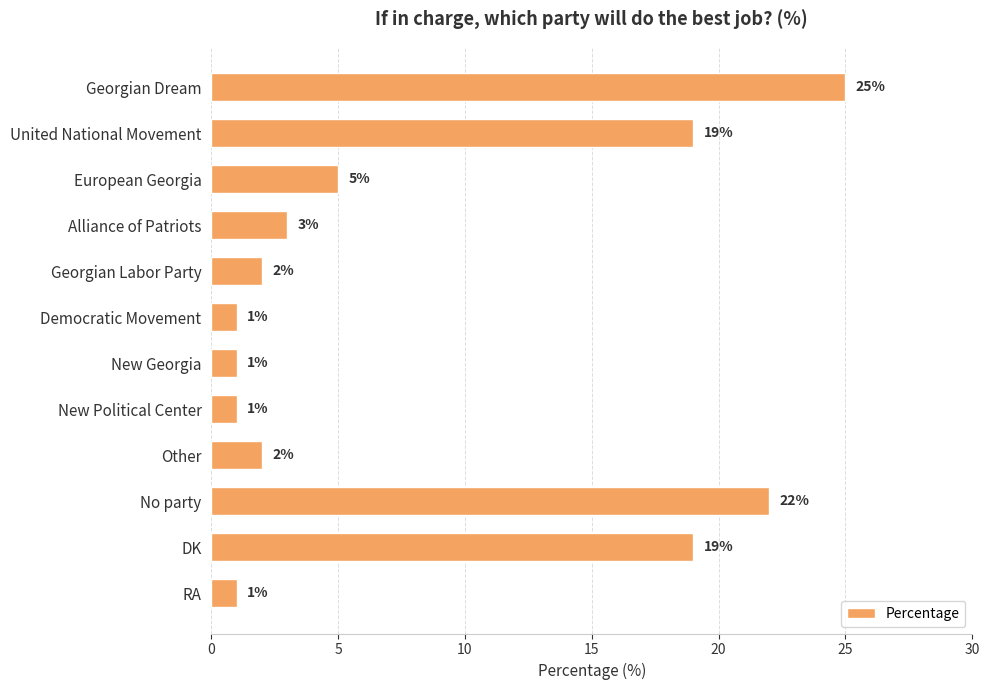

The value at Georgian Dream is 33. True or false?

False